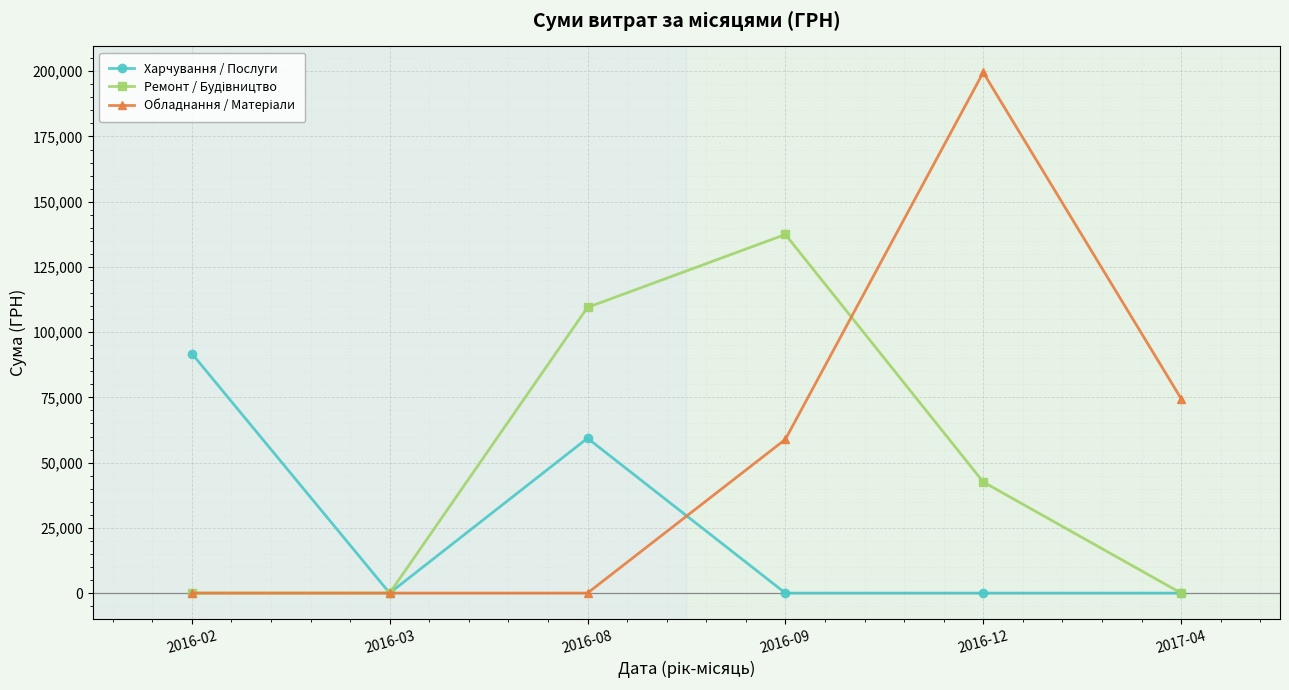

What is the greatest value displayed?

199520.0